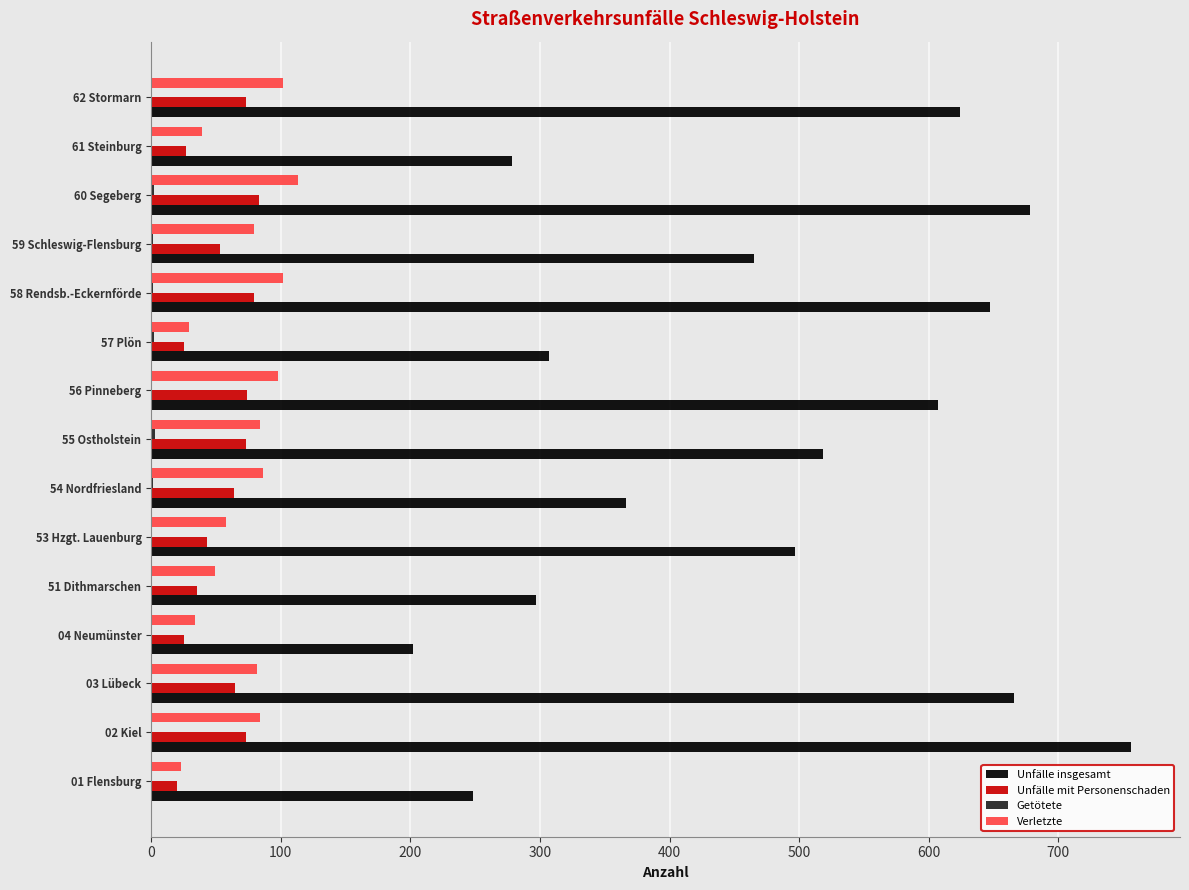

What is the average value of the Unfälle insgesamt series?

477